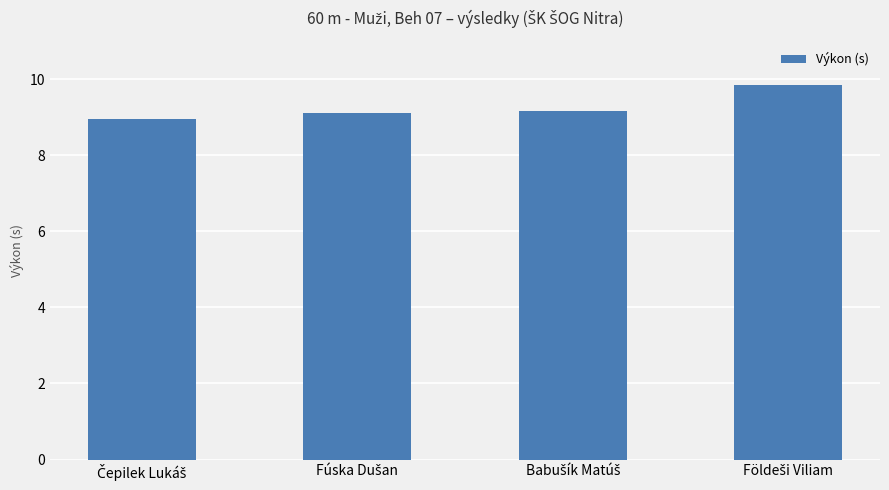

How many values are below 9?

1